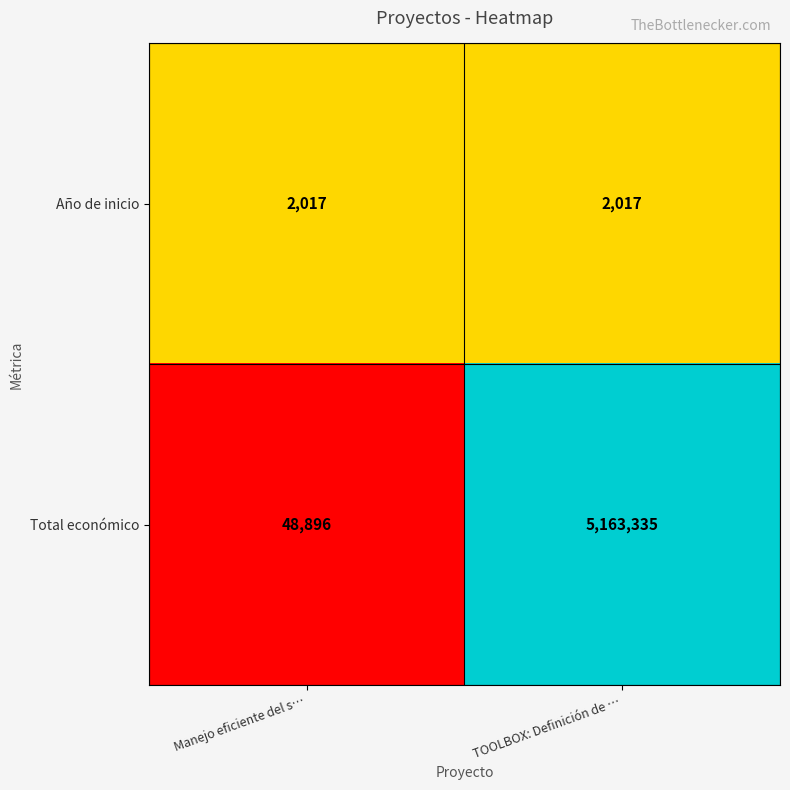

Reading left to right, list all the values displayed in this chart.

Año de inicio: 2017	2017
Total económico: 48896	5163335